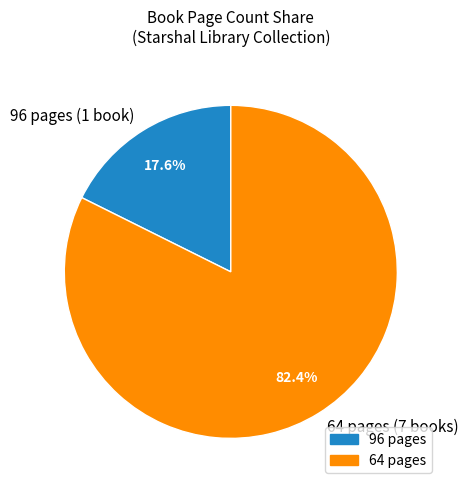

Is there a majority slice in this chart?

Yes